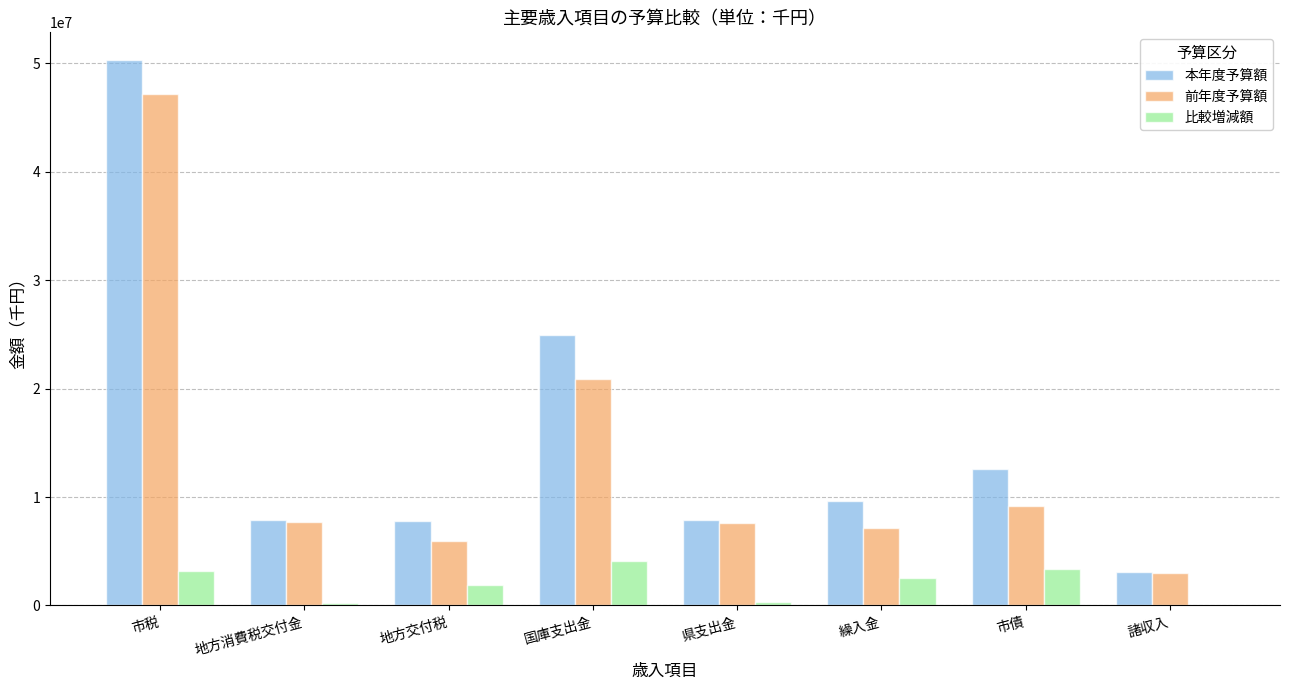

Does the chart contain stacked bars?

No